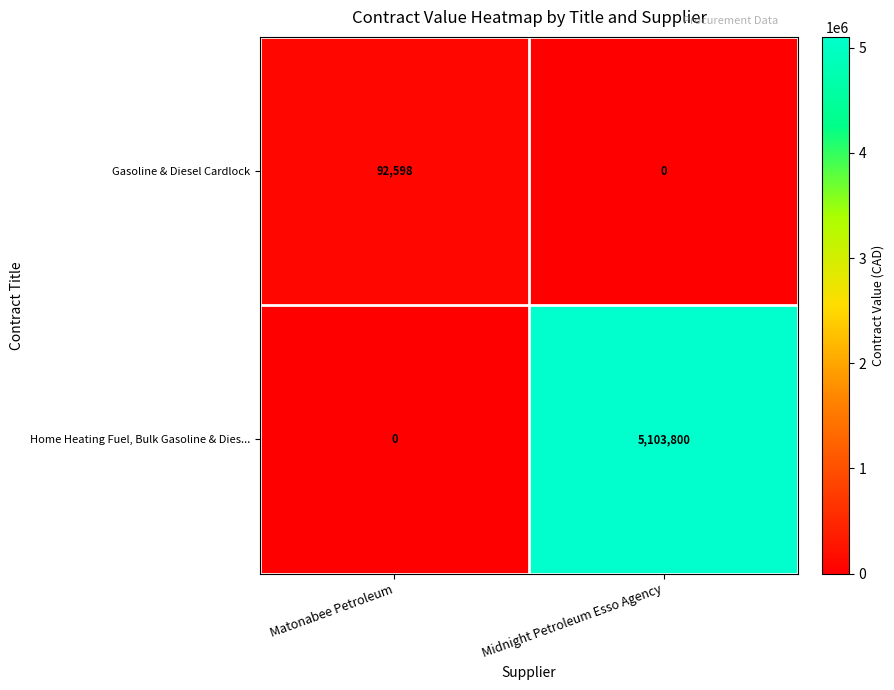

Rank the series at Matonabee Petroleum from highest to lowest value.

Gasoline & Diesel Cardlock, Home Heating Fuel, Bulk Gasoline & Dies...